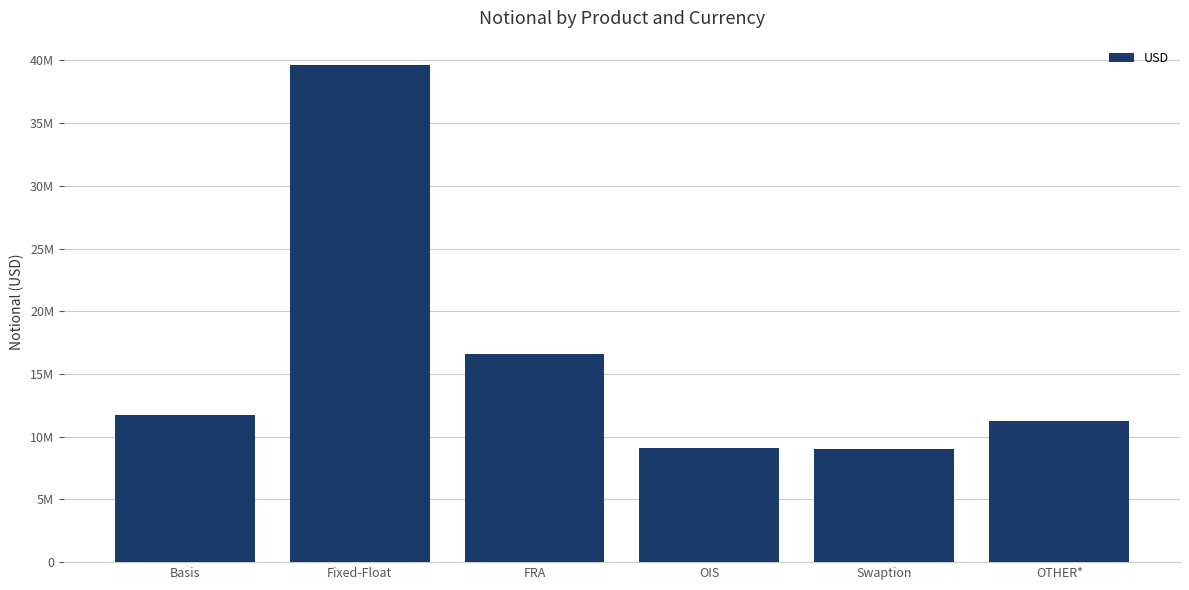

What is the label of the 6th bar from the right?

Basis